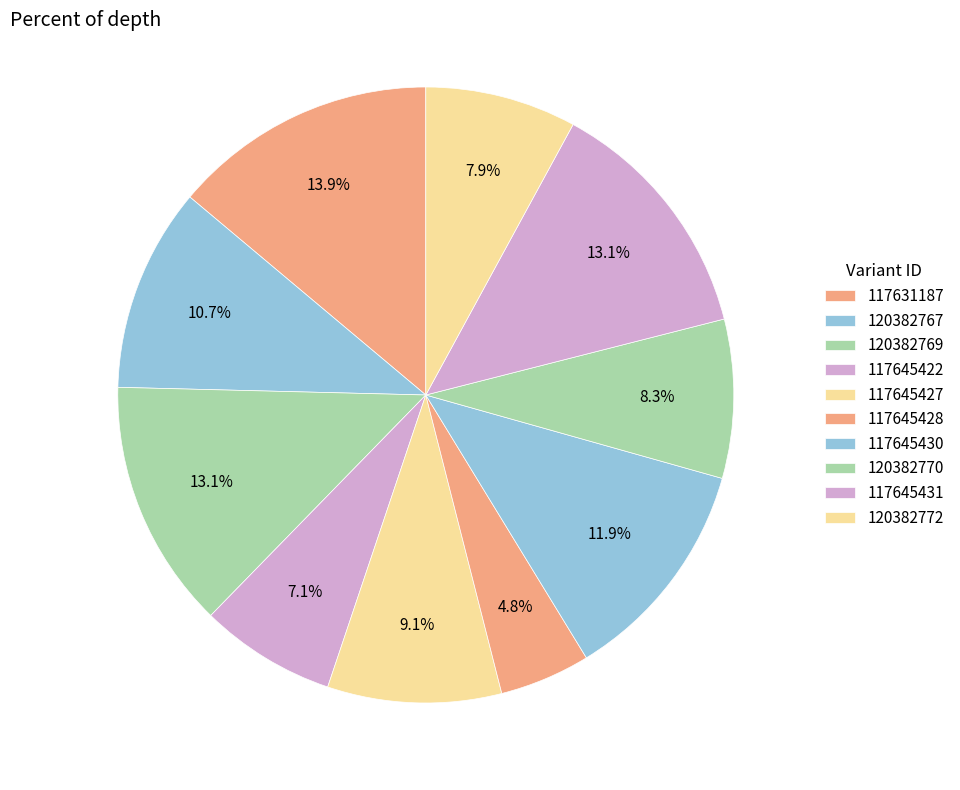

How many segments does this pie chart have?

10